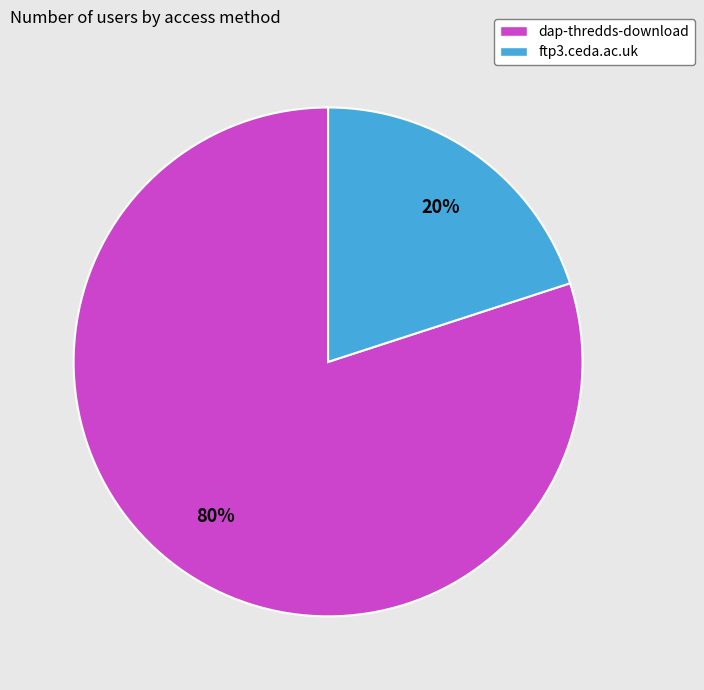

Does ftp3.ceda.ac.uk represent more than half of the total?

No